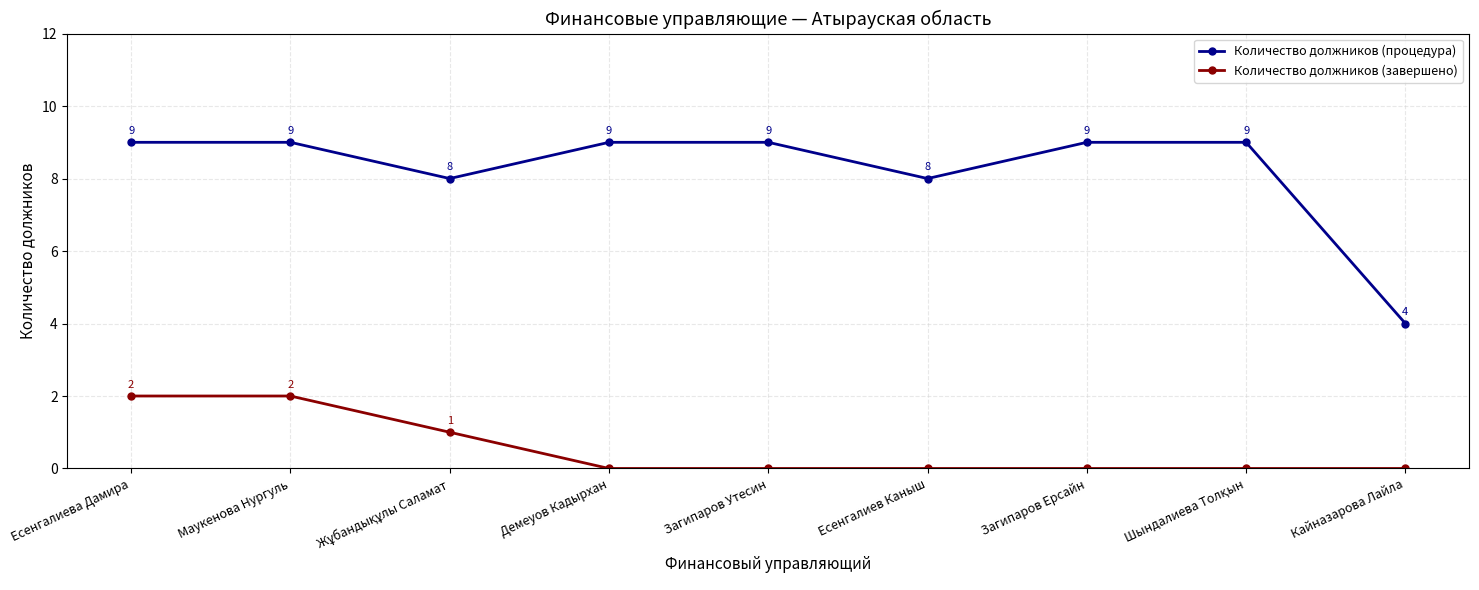

What is the difference between the second highest and minimum values in the Количество должников (процедура) series?

5